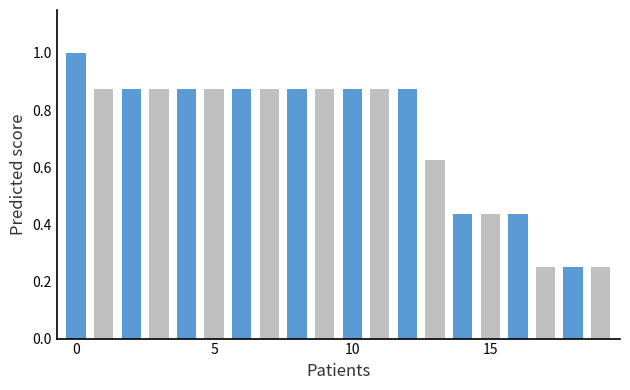

What is the average value?

0.7